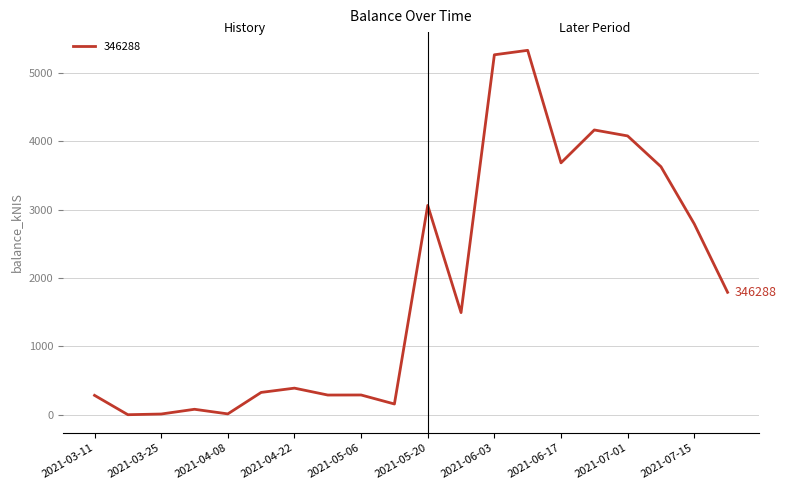

What is the sum of all values?

37119.3